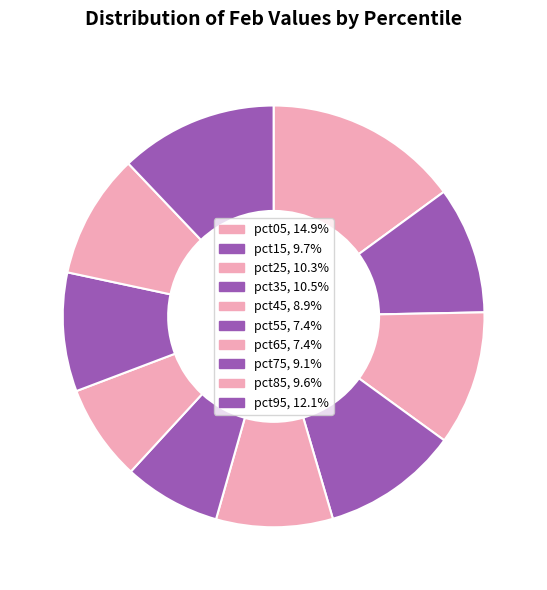

How many slices are in this pie chart?

10